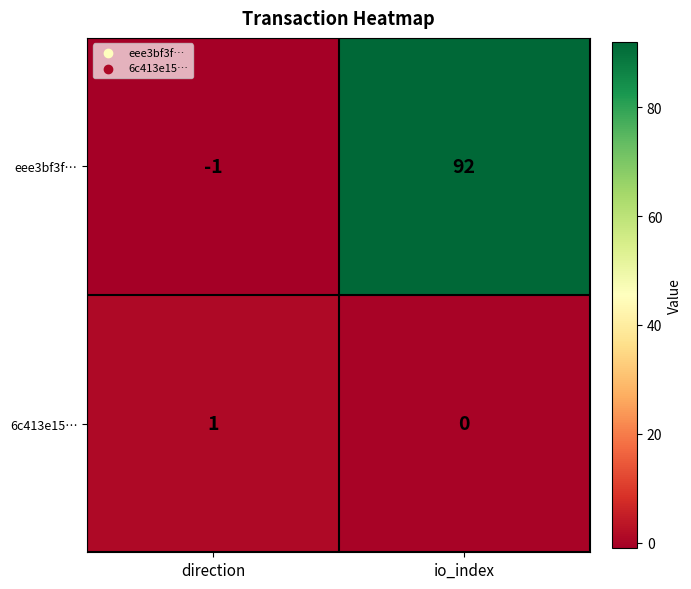

Where is eee3bf3f… nearest to the value 45?

direction